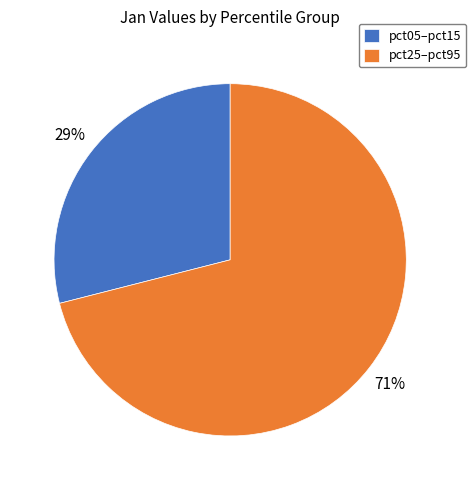

Do pct25–pct95 and pct05–pct15 together represent more than half of the pie?

Yes